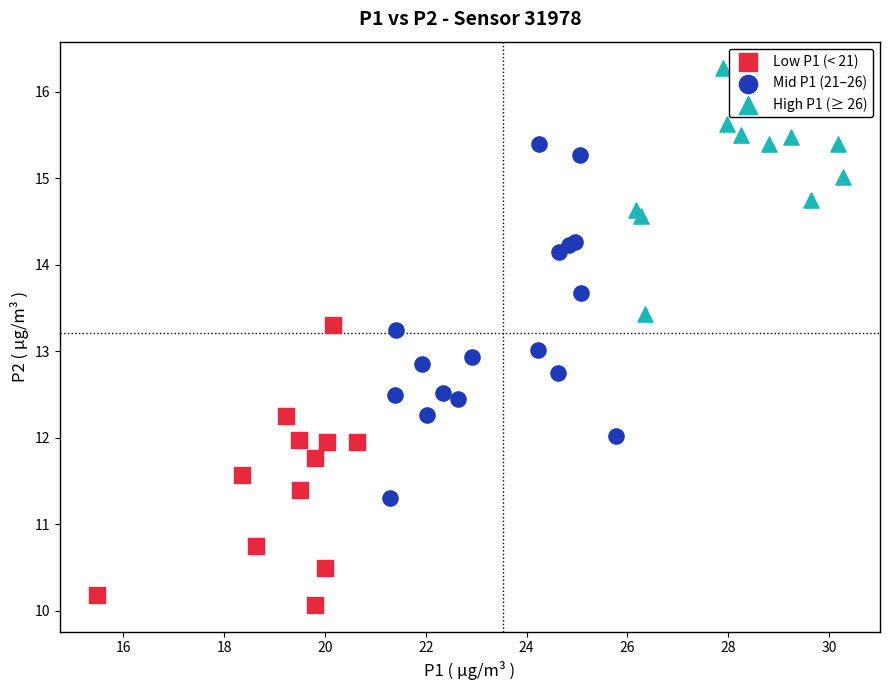

Which series contains the highest Y value?

High P1 (≥ 26)